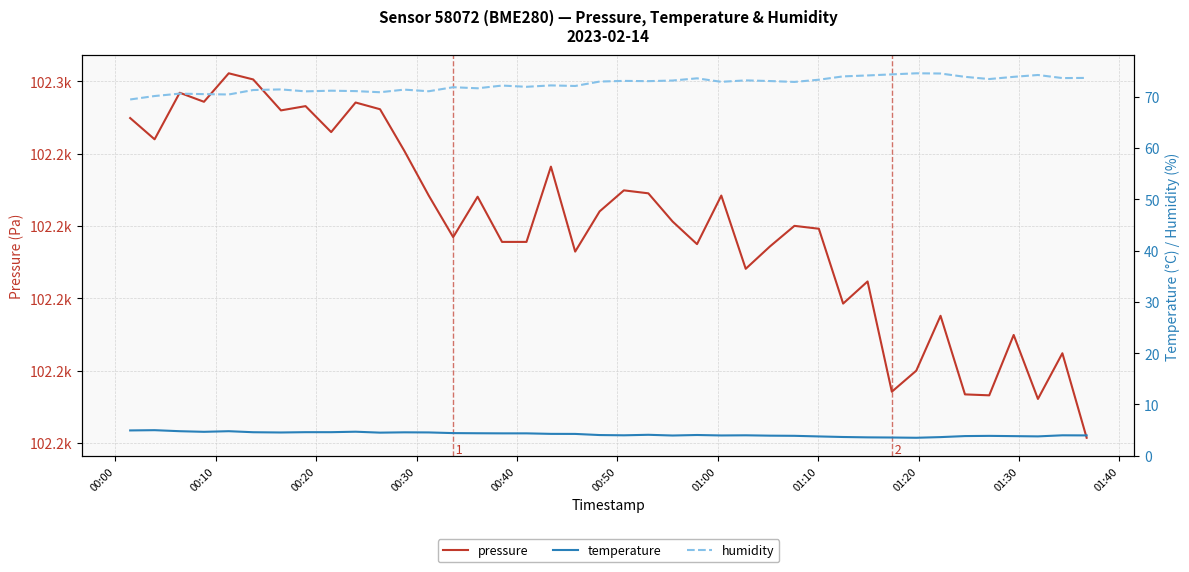

In pressure, how many points are lower than both neighbors (excluding endpoints)?

12